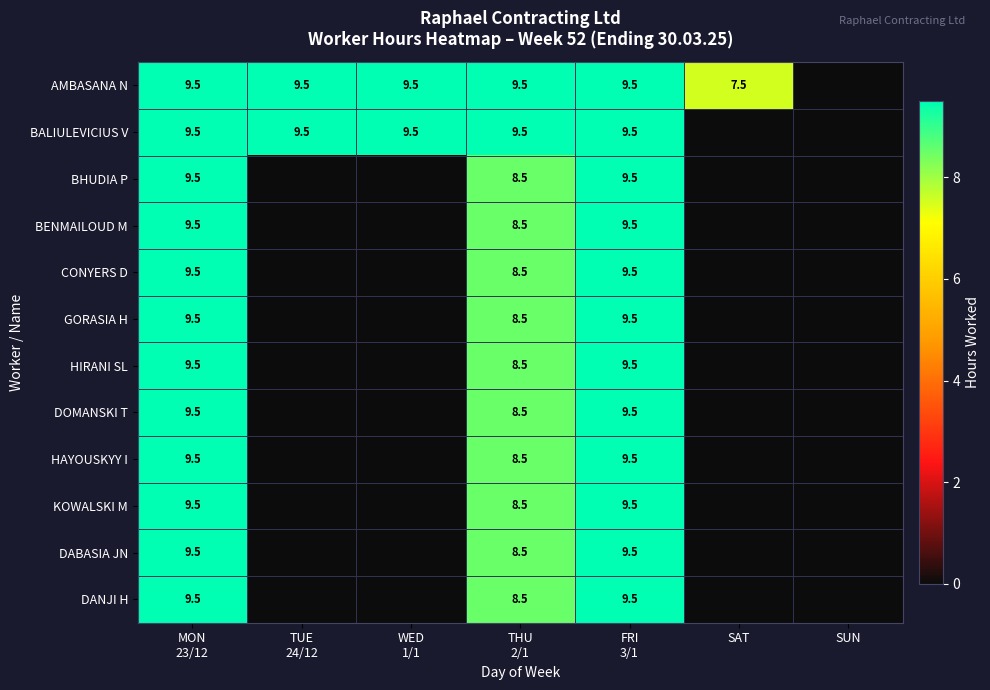

Where is KOWALSKI M nearest to the value 4?

TUE 24/12